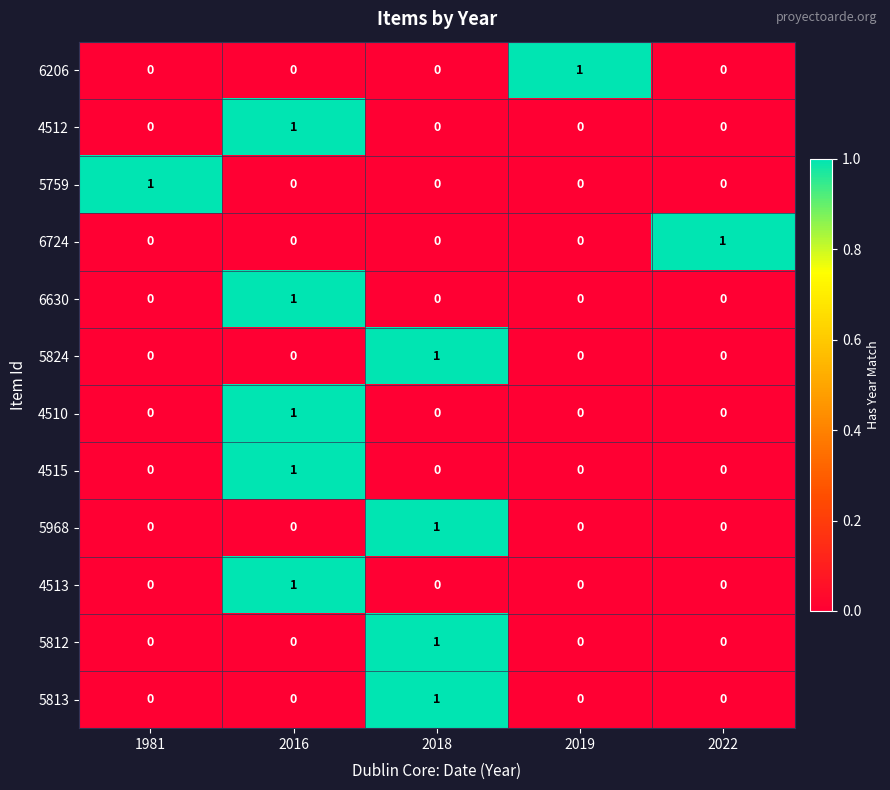

Count the number of data series in this chart.

12